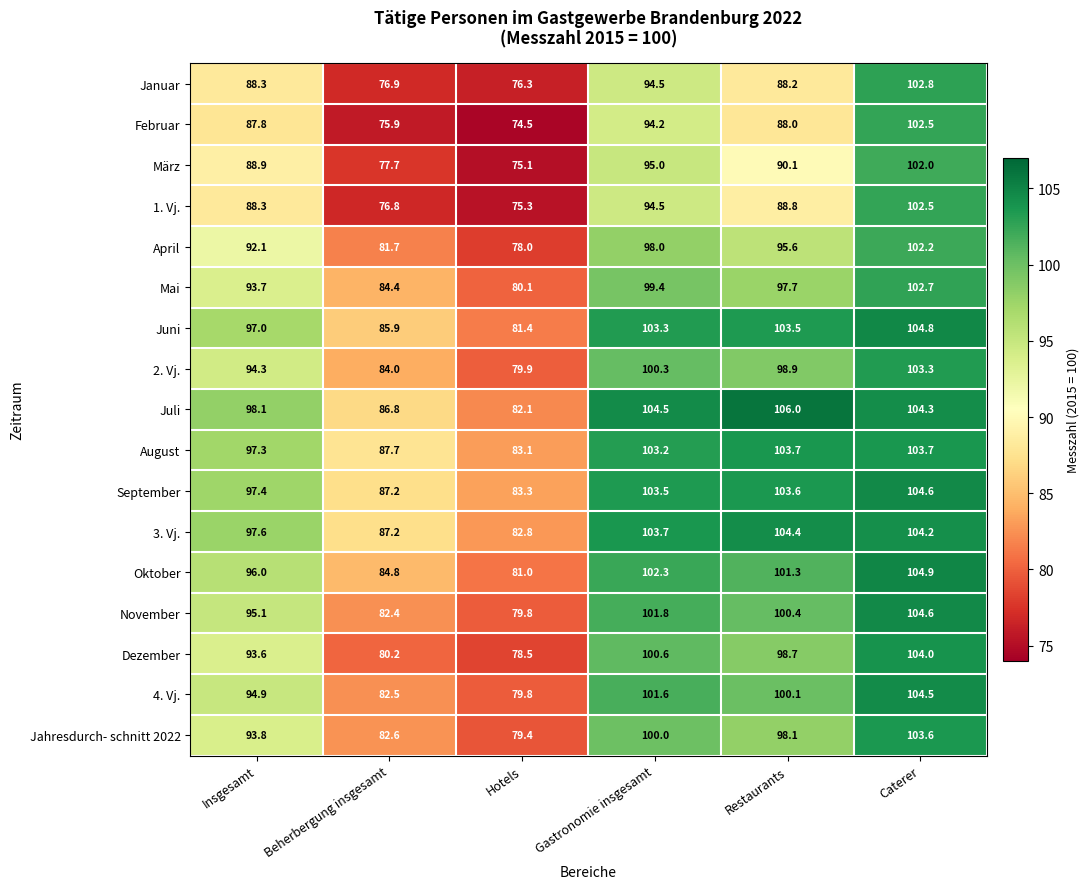

What is the sum of the Februar values at Insgesamt and Hotels?

162.3